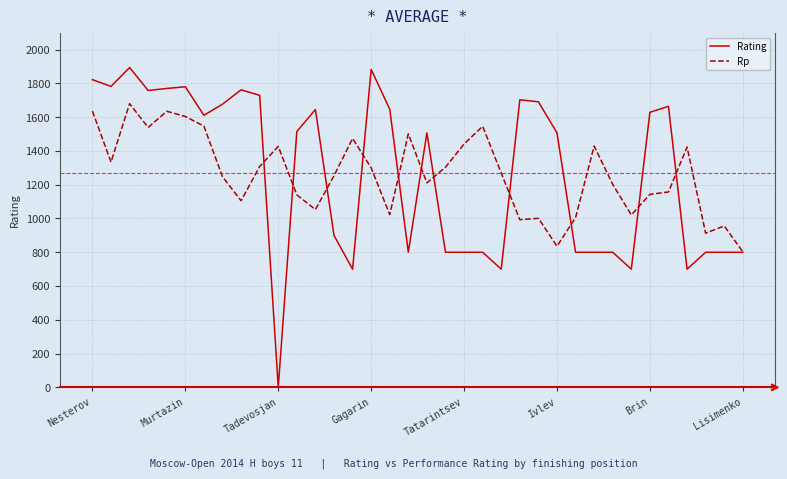

What is the maximum value for Rating?

1894